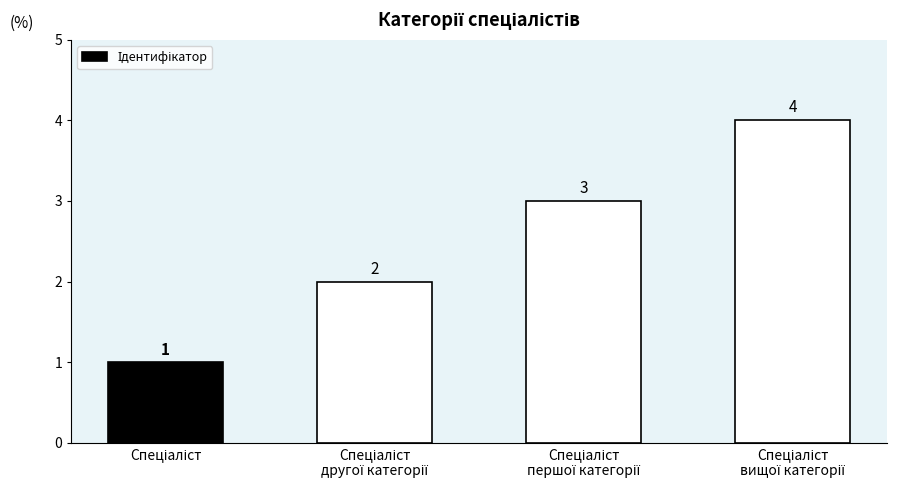

What is the value of the 3rd bar from the left?

3